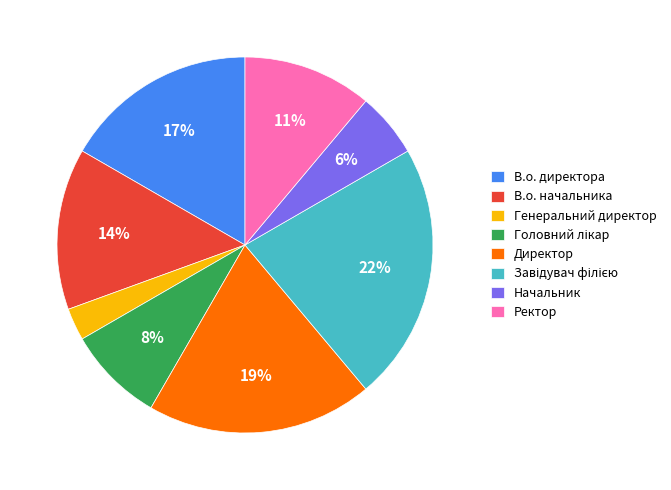

What percentage is the Начальник slice, to the nearest percent?

6%